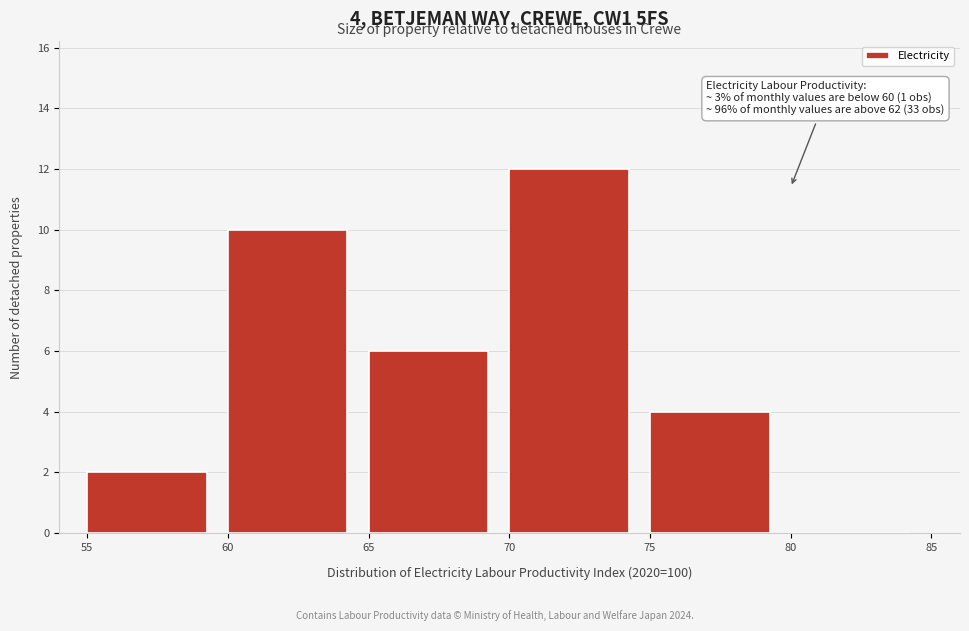

Which range on the x-axis has the tallest bar?

70 to 75